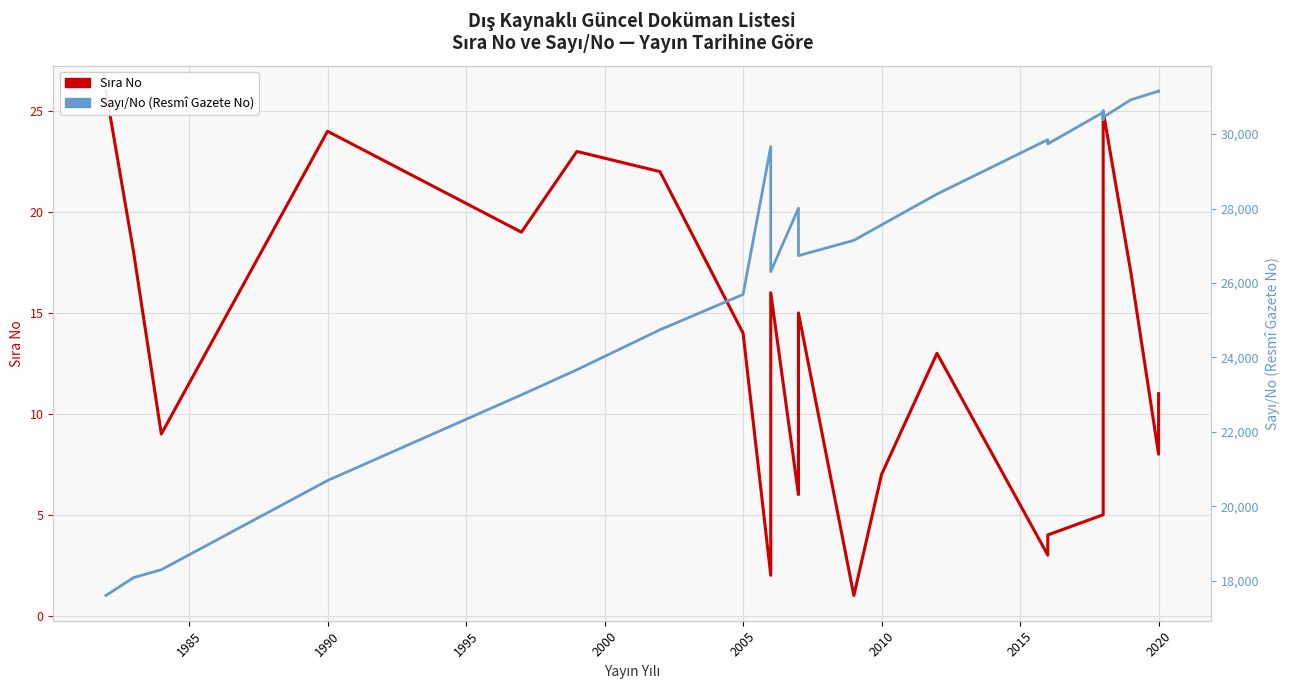

Which series has the largest total across all categories?

Sayı/No (Gazete No)